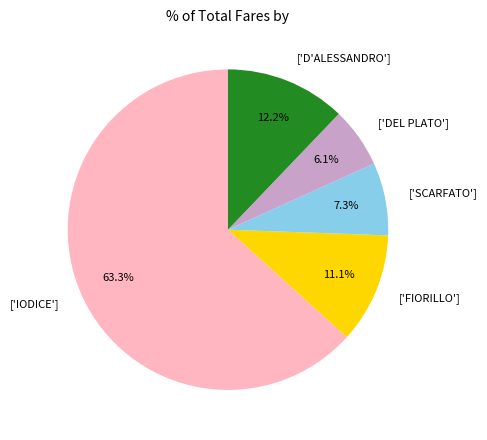

Which slice is the smallest?

['DEL PLATO']